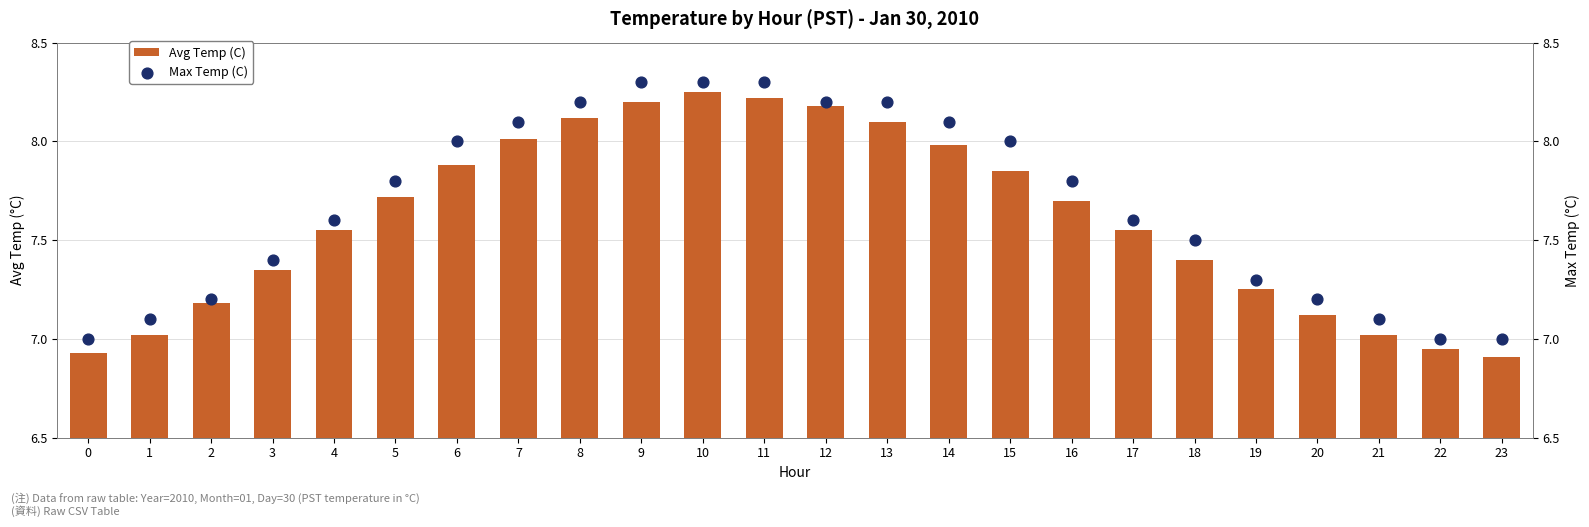

At which category is the sum across all series the highest?

10